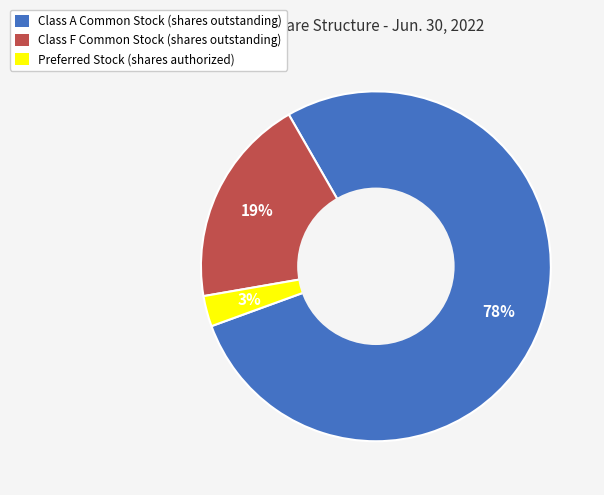

What is the largest slice in the pie chart?

Class A Common Stock (shares outstanding)